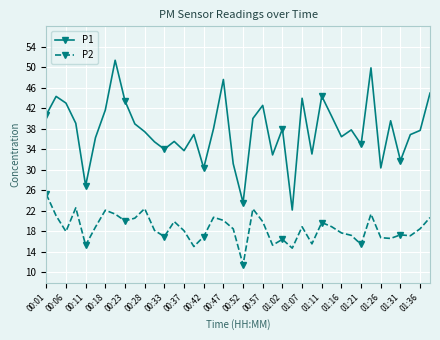

What is the sum of all P1 values?

1507.9